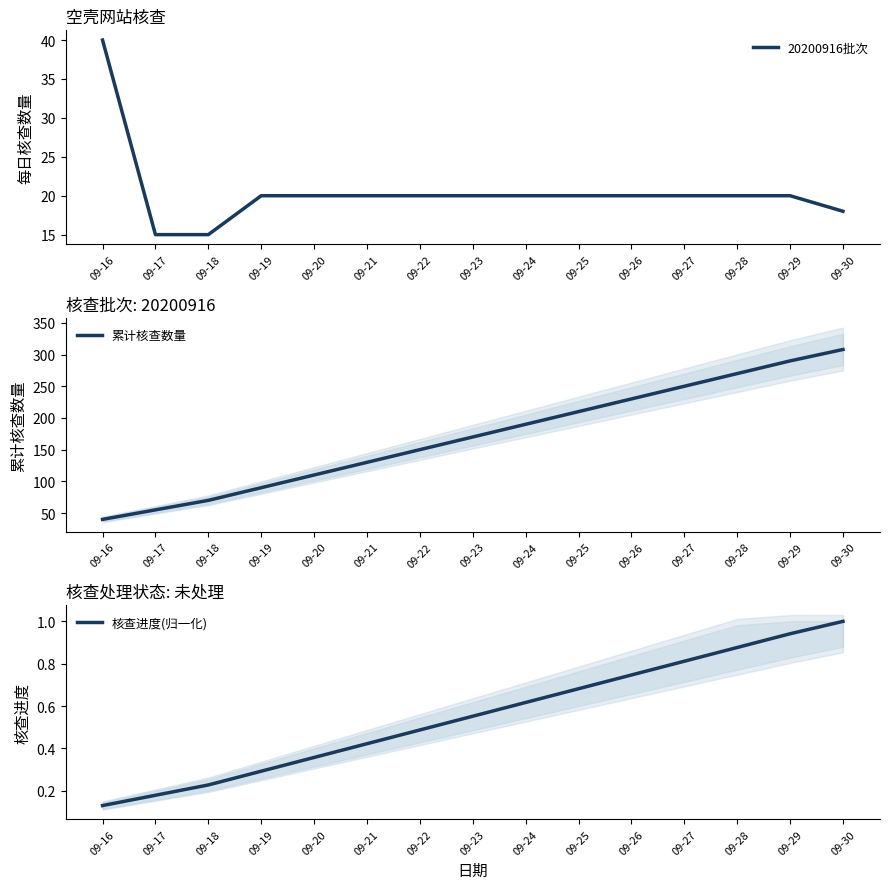

At which category does the chart reach its peak across all series?

09-30